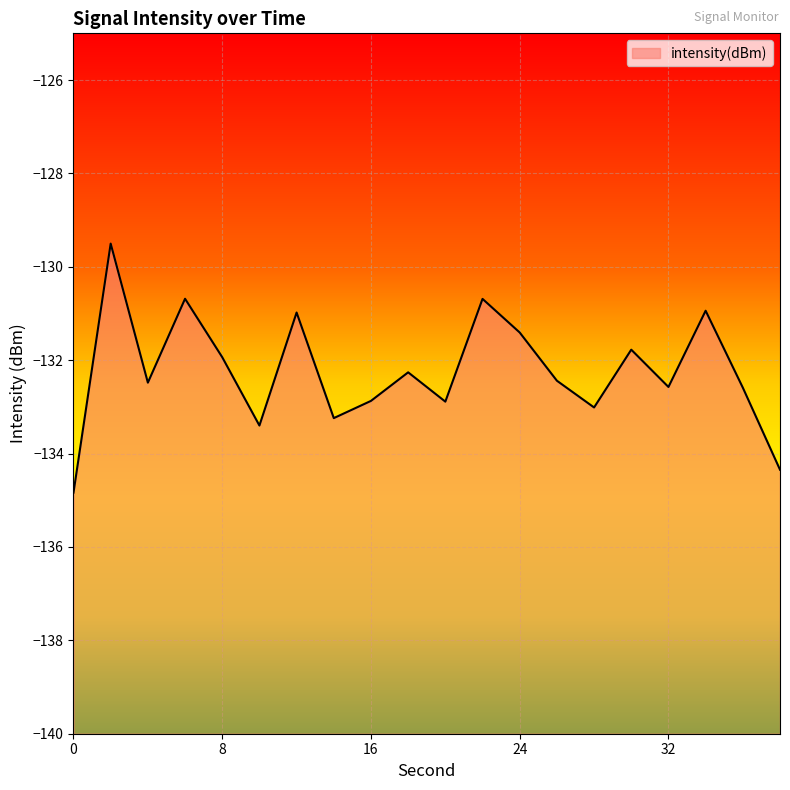

At which label is the value closest to -132?

8